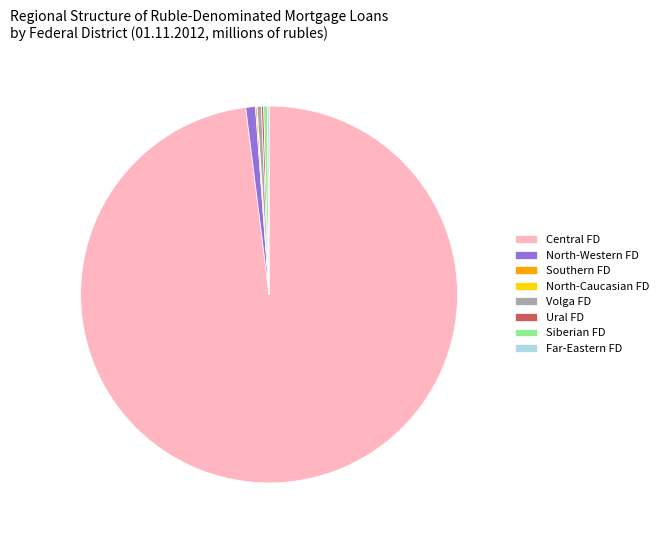

Does Siberian FD account for over 50% of the chart?

No